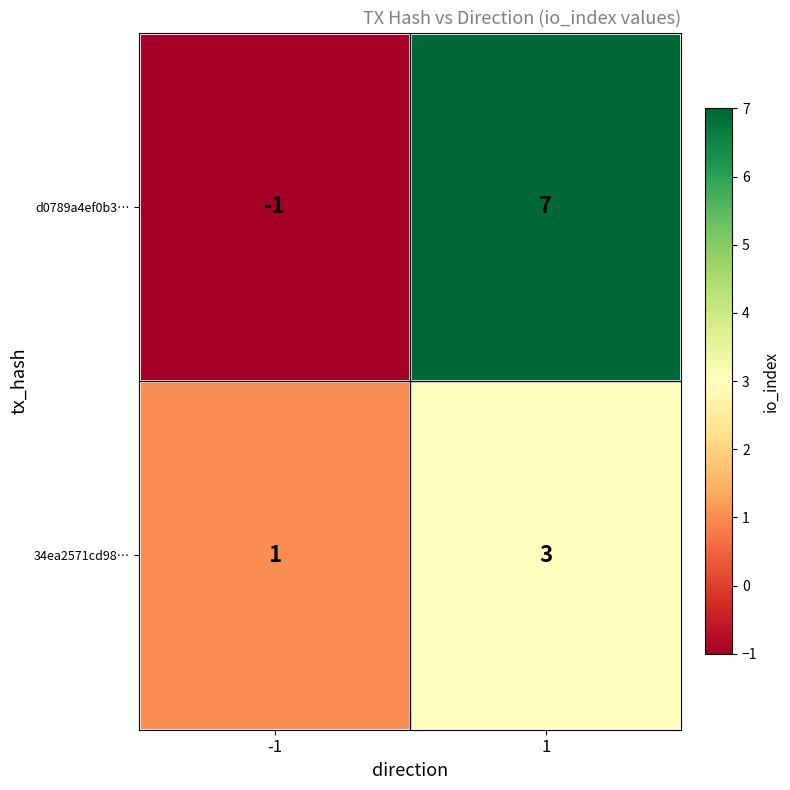

Which series has the largest total across all categories?

d0789a4ef0b3…